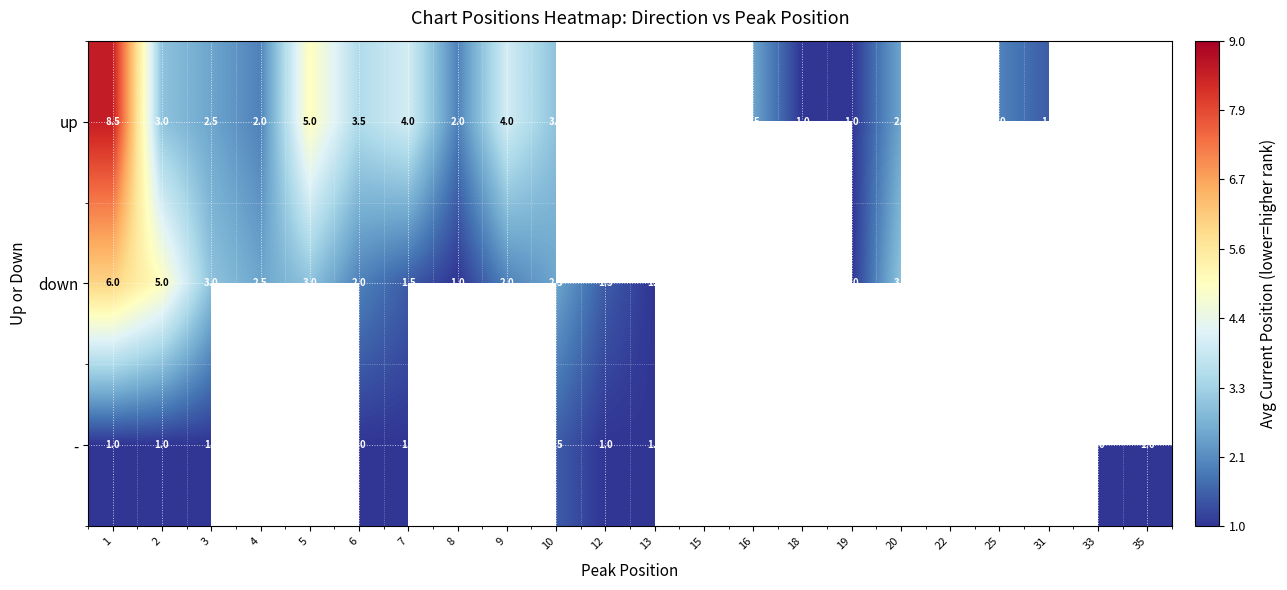

At how many categories does at least one series exceed 5?

1